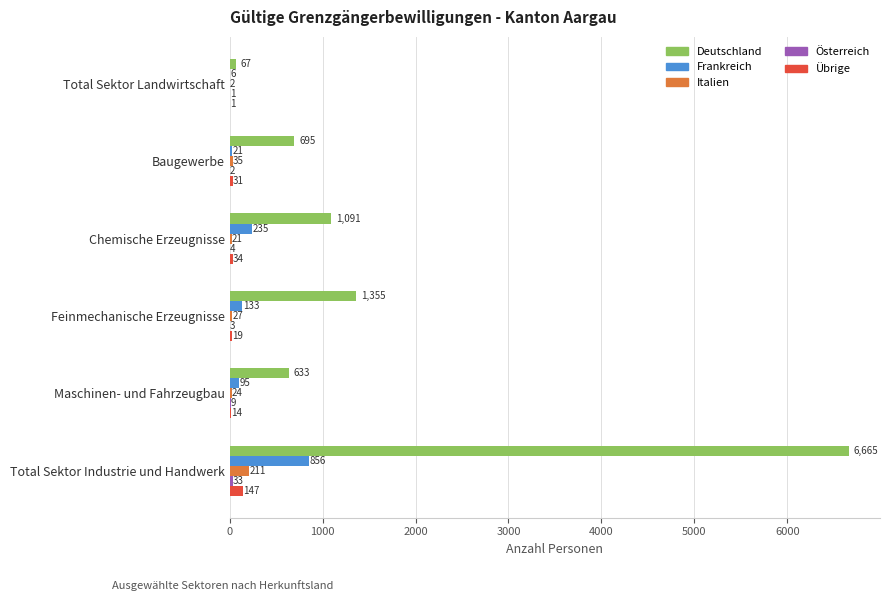

What is the total value across all series at Feinmechanische Erzeugnisse?

1537